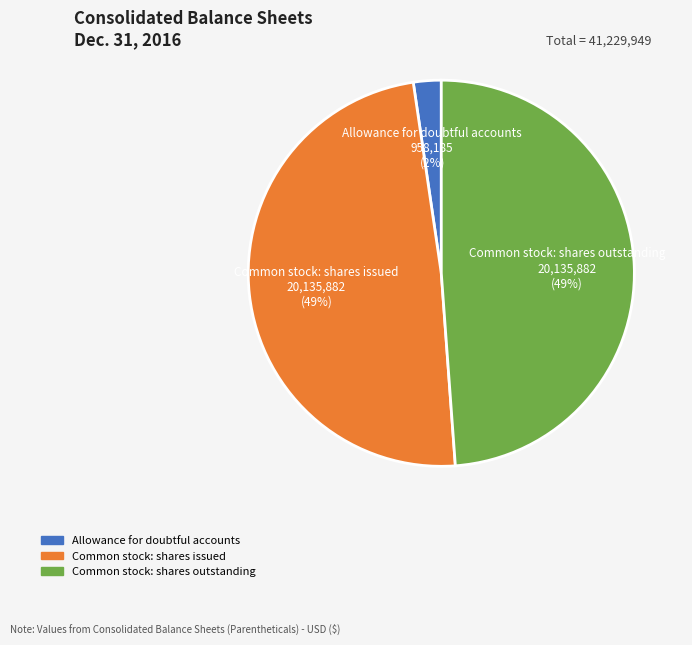

How many slices are in this pie chart?

3